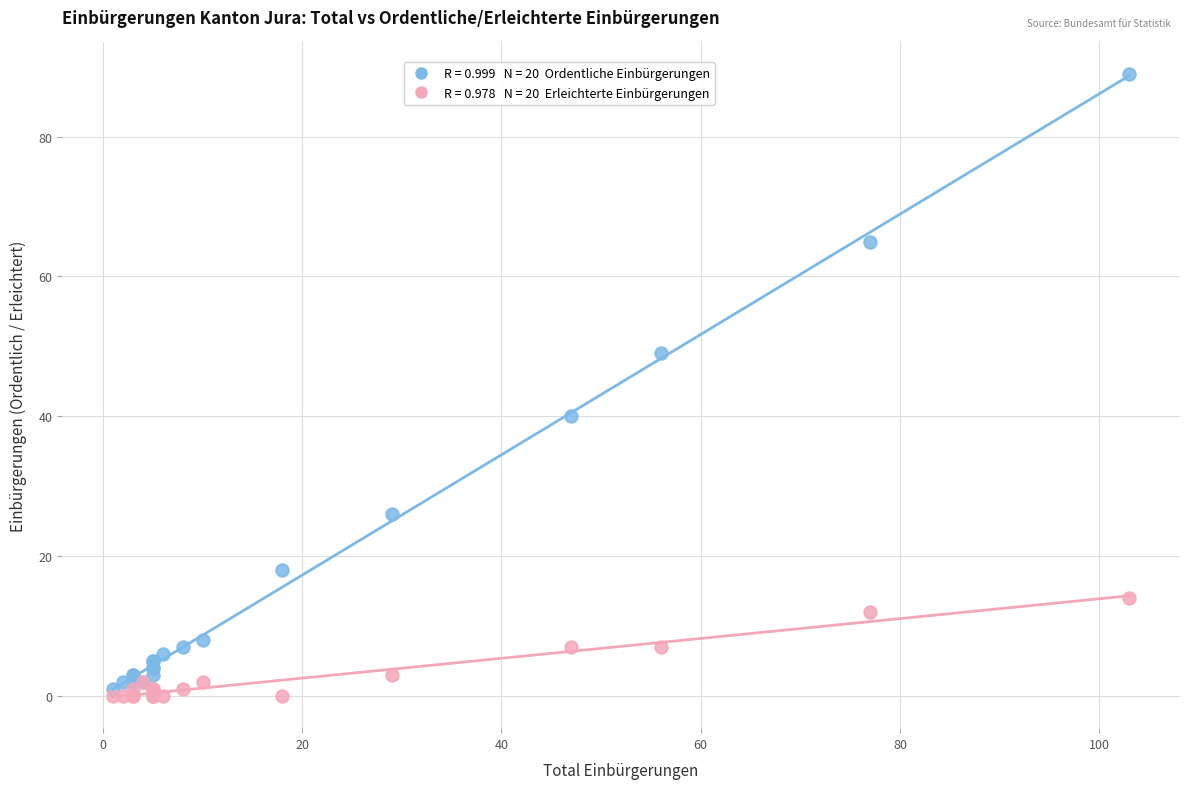

Across all series, what Y value is closest to 44?

40